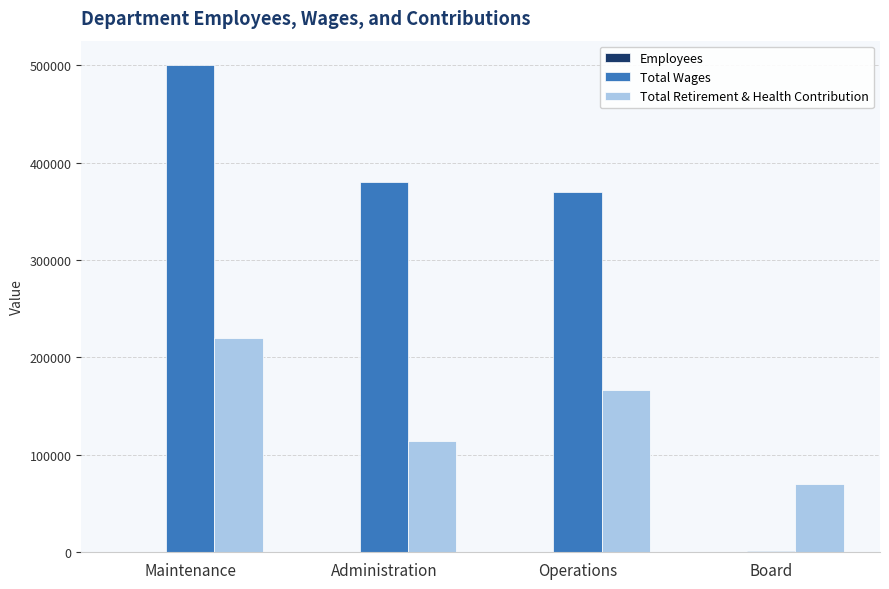

The value of Total Wages at Operations is 369820. True or false?

True